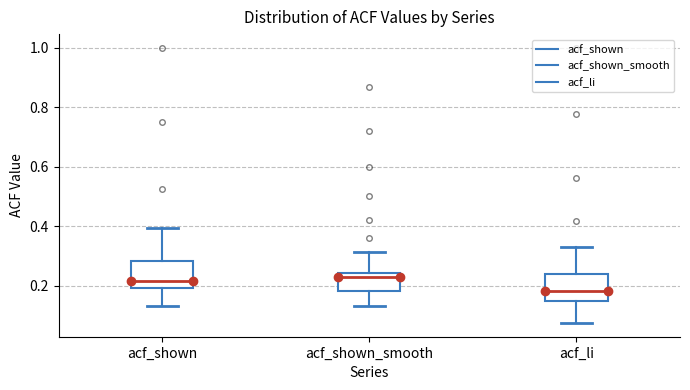

Reading left to right, read every box against the y-axis: the position of its median line, the range the box covers, and the ends of its whiskers. The values are not printed on the chart, so give them approximately, as read against the axis.

acf_shown: median 0.22, box 0.20 to 0.28, whiskers 0.14 to 0.40
acf_shown_smooth: median 0.22, box 0.18 to 0.24, whiskers 0.14 to 0.32
acf_li: median 0.18, box 0.14 to 0.24, whiskers 0.08 to 0.34